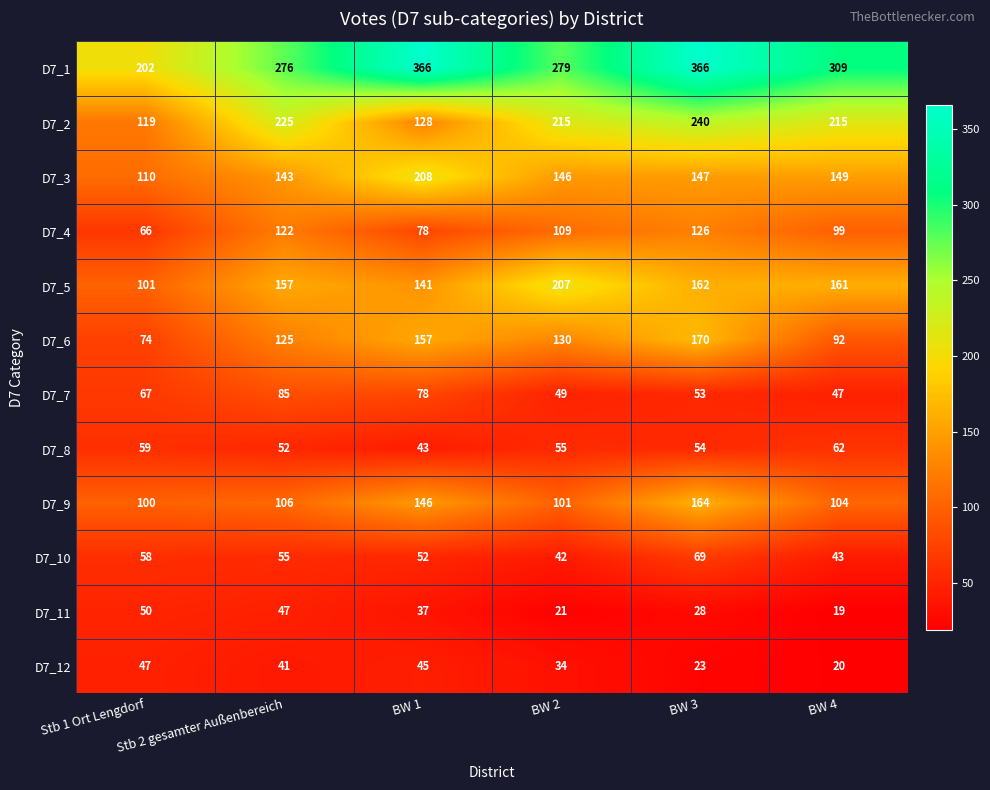

What is the sum of the D7_10 values at Stb 1 Ort Lengdorf and BW 2?

100